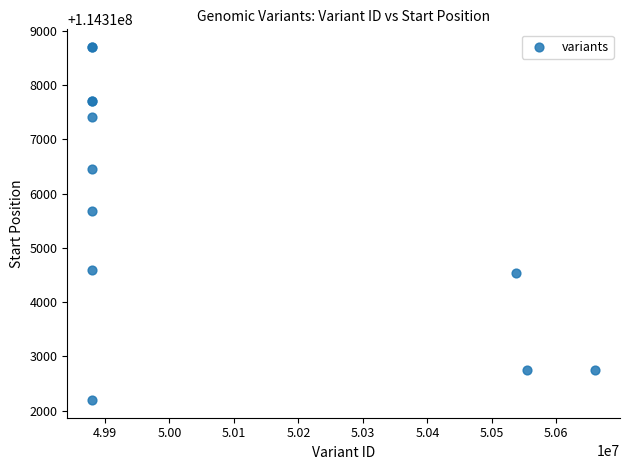

What Y value in the scatter plot is closest to 114315449?

114315673